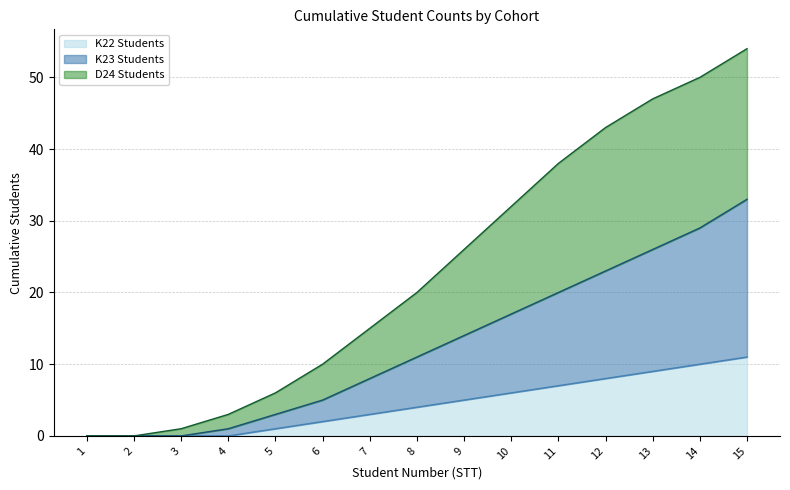

List the labels in order of D24 Students value, smallest first.

1, 2, 3, 4, 5, 6, 7, 8, 9, 10, 11, 12, 13, 14, 15